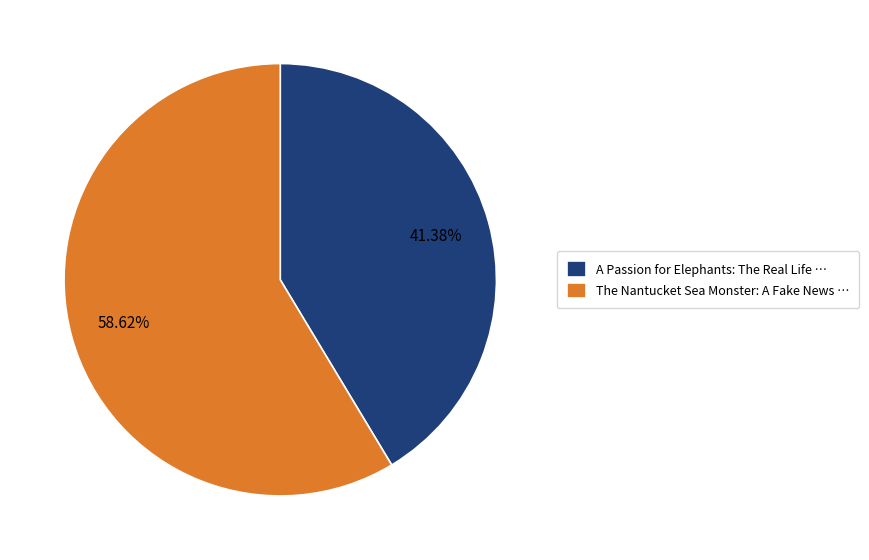

How many segments does this pie chart have?

2